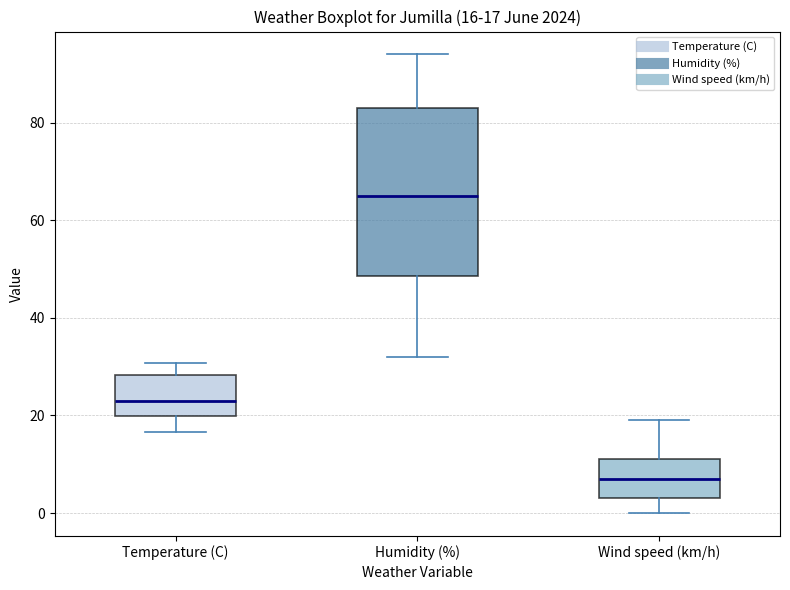

Which box is the tallest, from its lower edge to its upper edge?

Humidity (%)